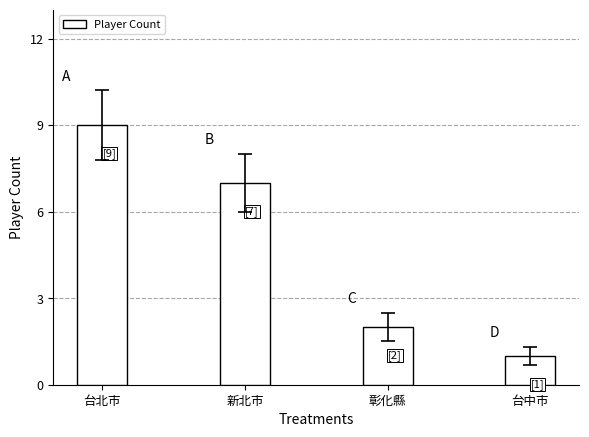

How many data points does each series have?

4